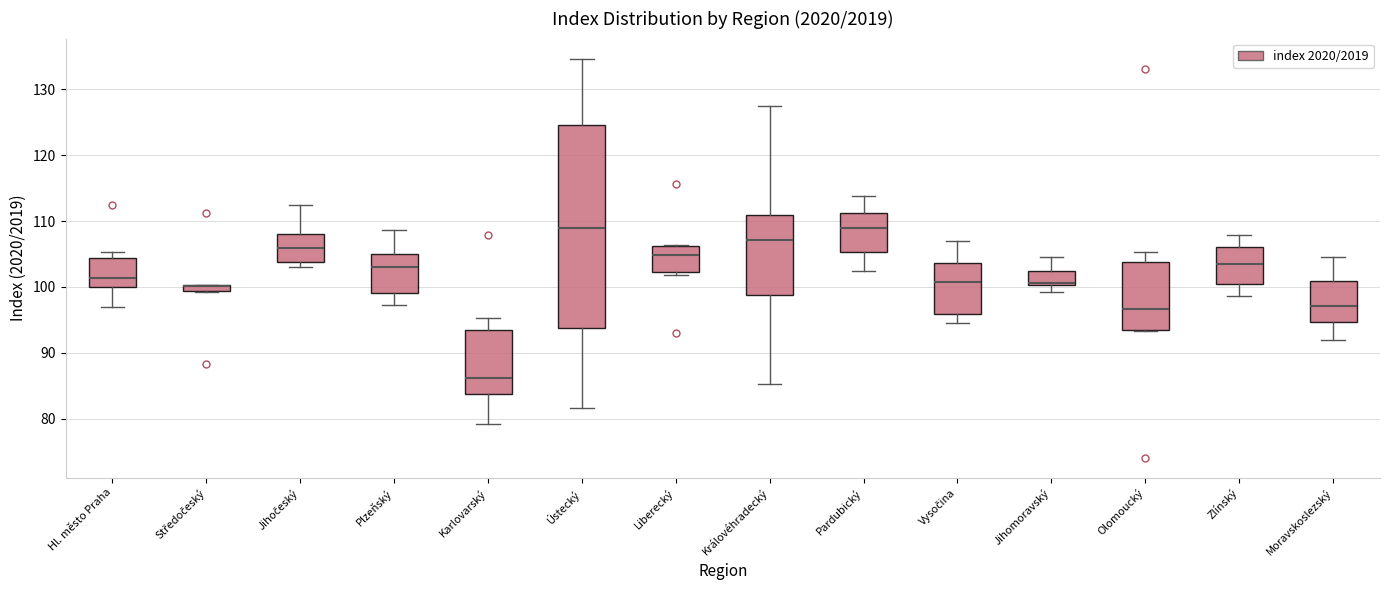

Where is the lower edge of the box for Královéhradecký on the y-axis? The values are not printed on the chart, so give them approximately, as read against the axis.

99